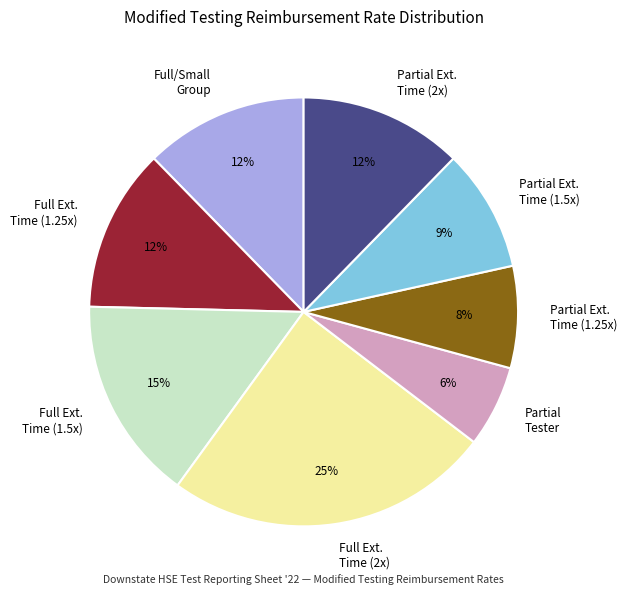

Is there a majority slice in this chart?

No